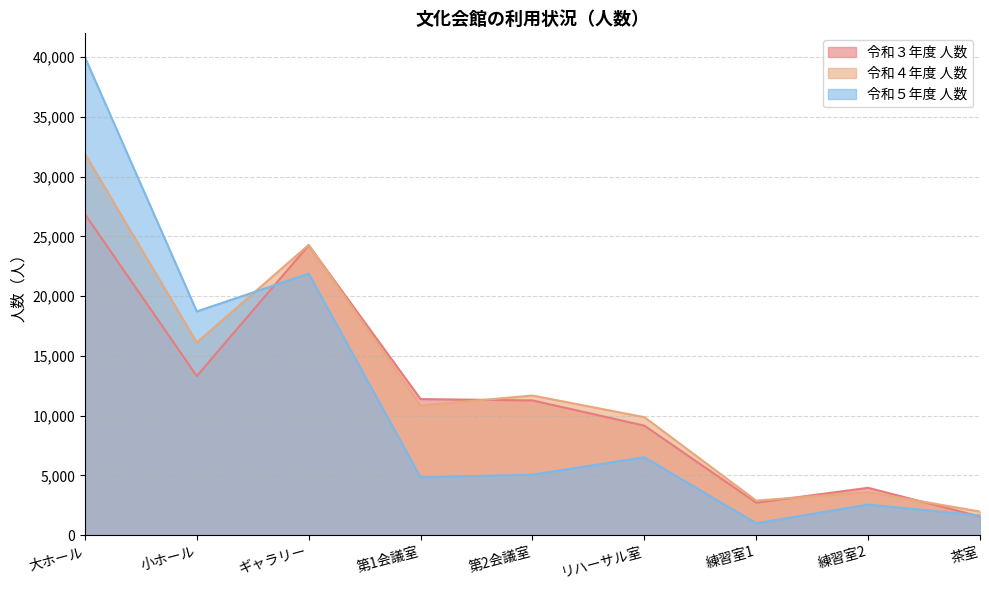

What is the lowest value of the 令和５年度 人数 series?

996